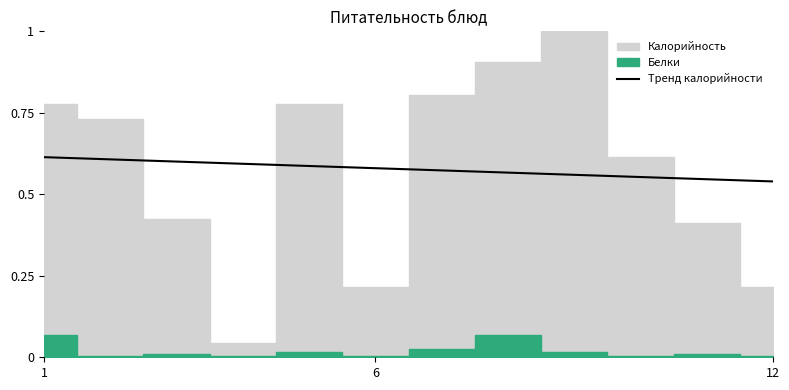

The value of Тренд калорийности at 1 is 0.8. True or false?

False